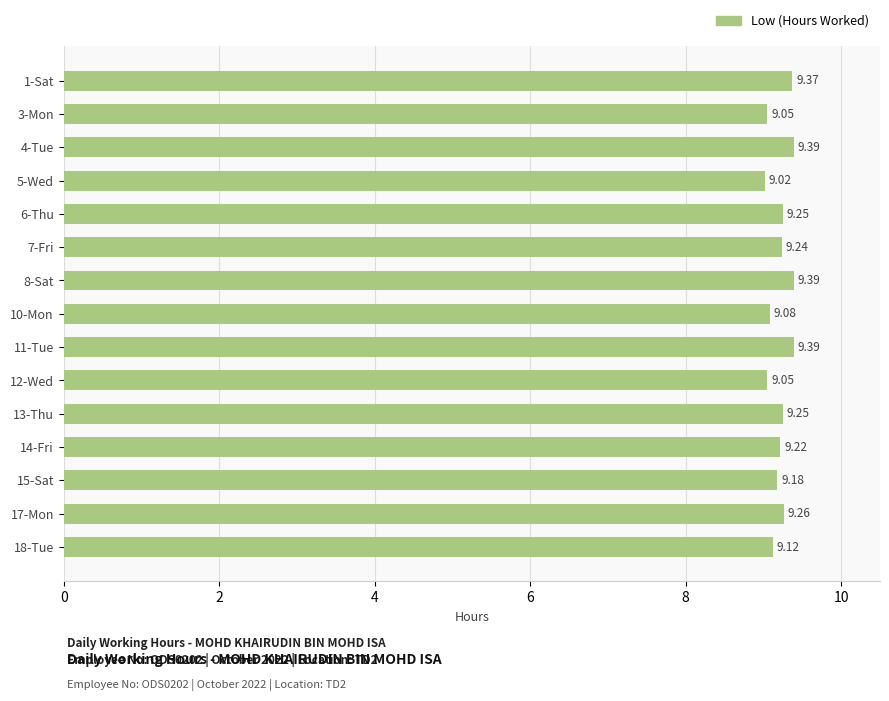

Approximately how many times larger is the value at 15-Sat compared to 11-Tue?

1.0